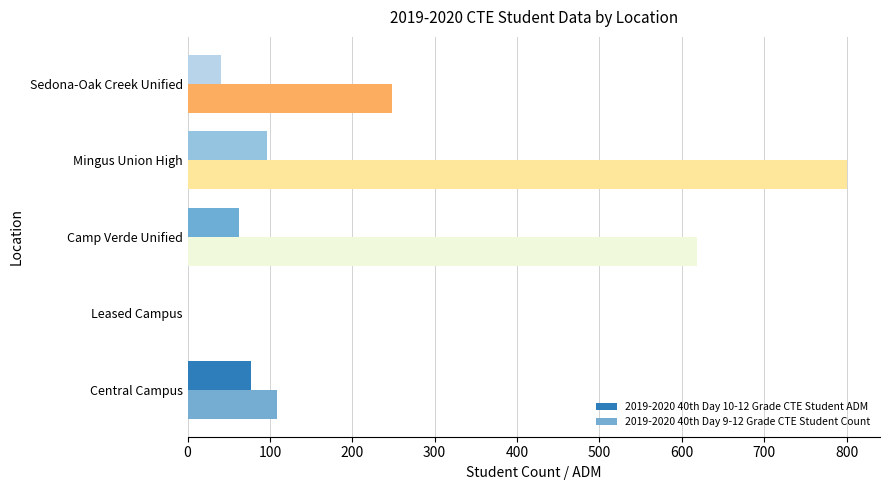

What is the sum of all 2019-2020 40th Day 10-12 Grade CTE Student ADM values?

277.0